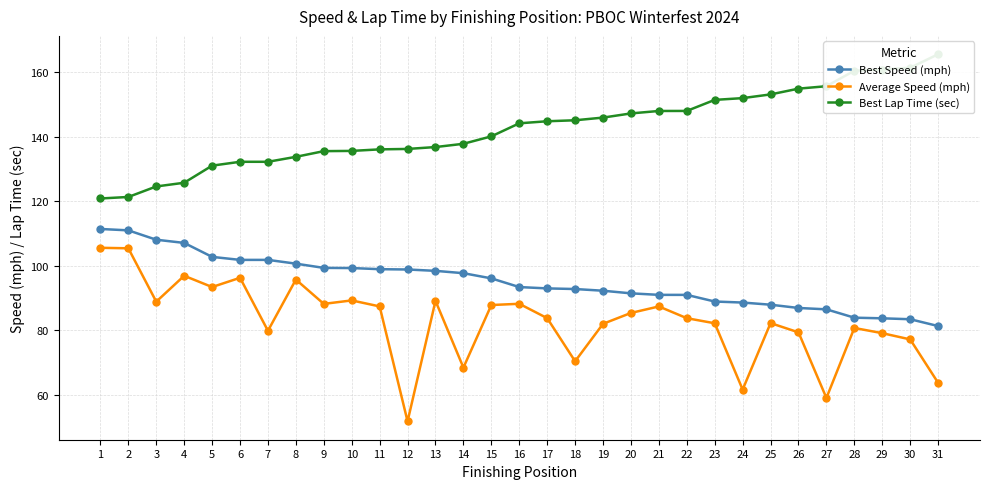

How many data points does each series have?

31